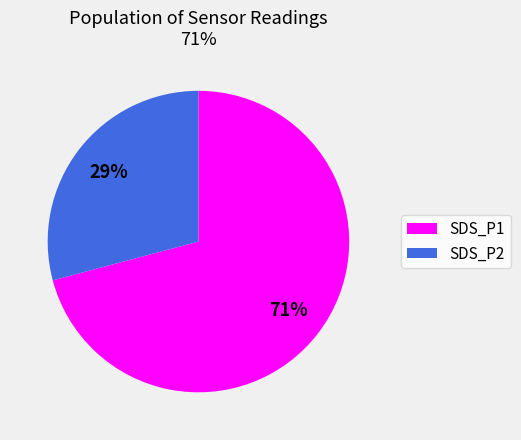

Is there a majority slice in this chart?

Yes